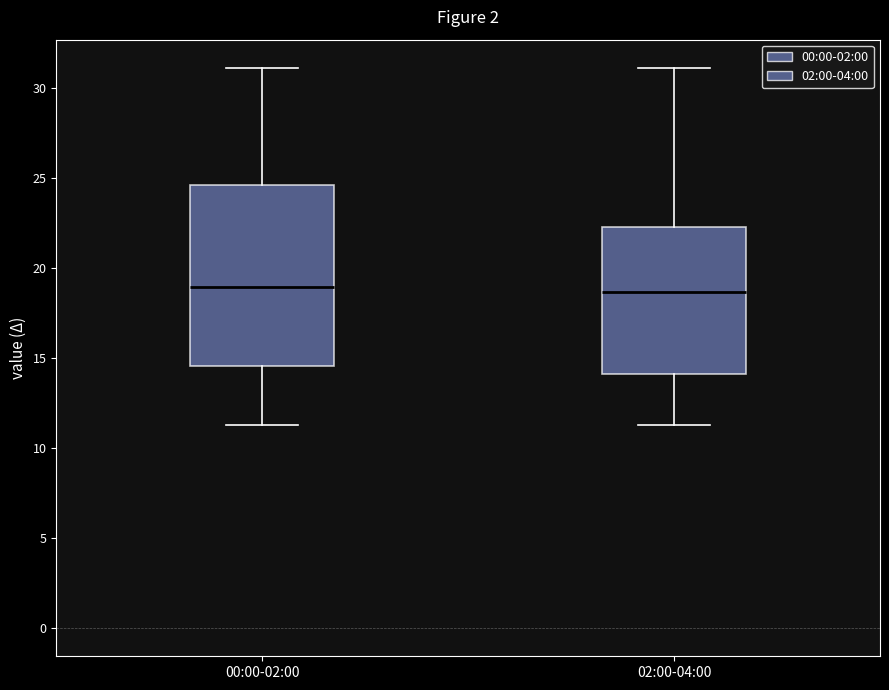

Where does the upper whisker of the box for 02:00-04:00 end on the y-axis? The values are not printed on the chart, so give them approximately, as read against the axis.

31.0